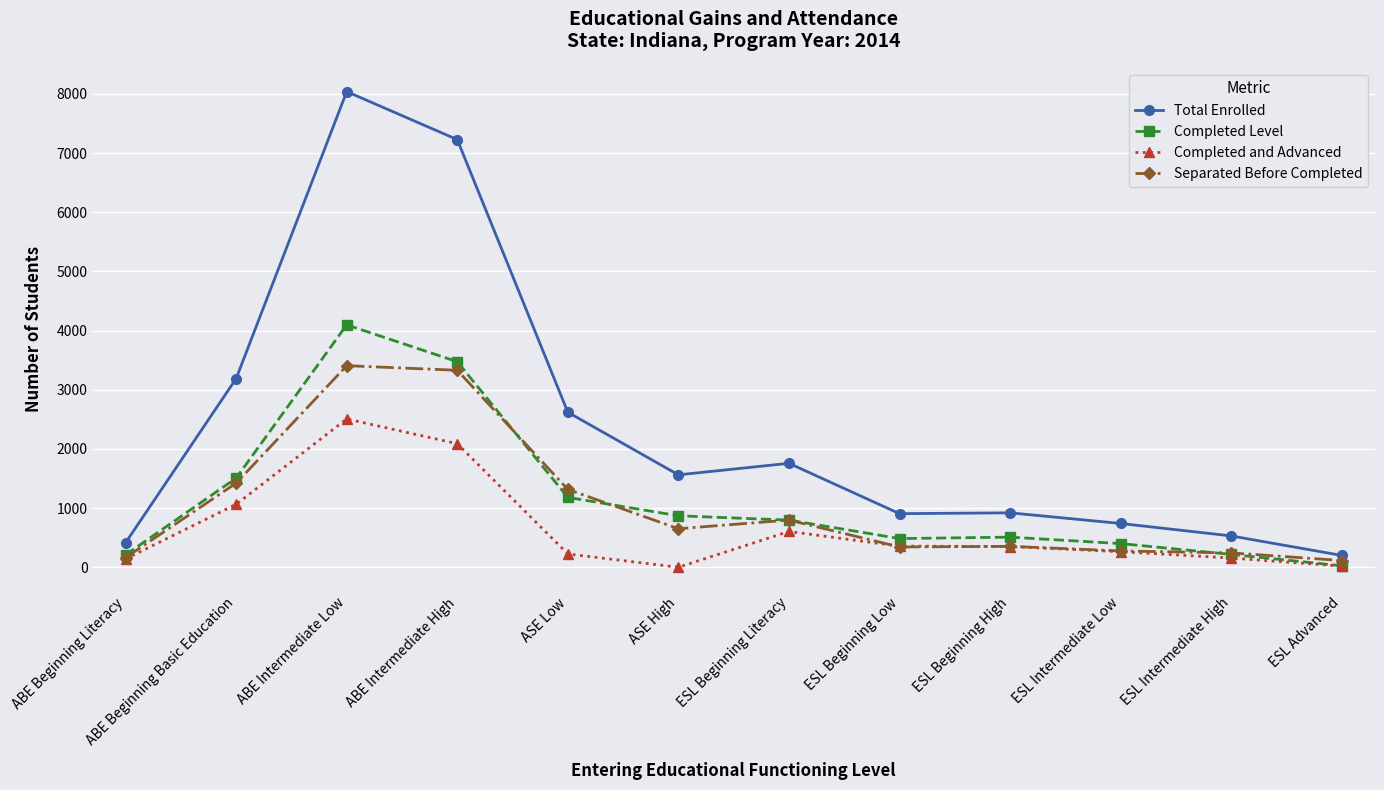

What is the highest value of the Separated Before Completed series?

3407